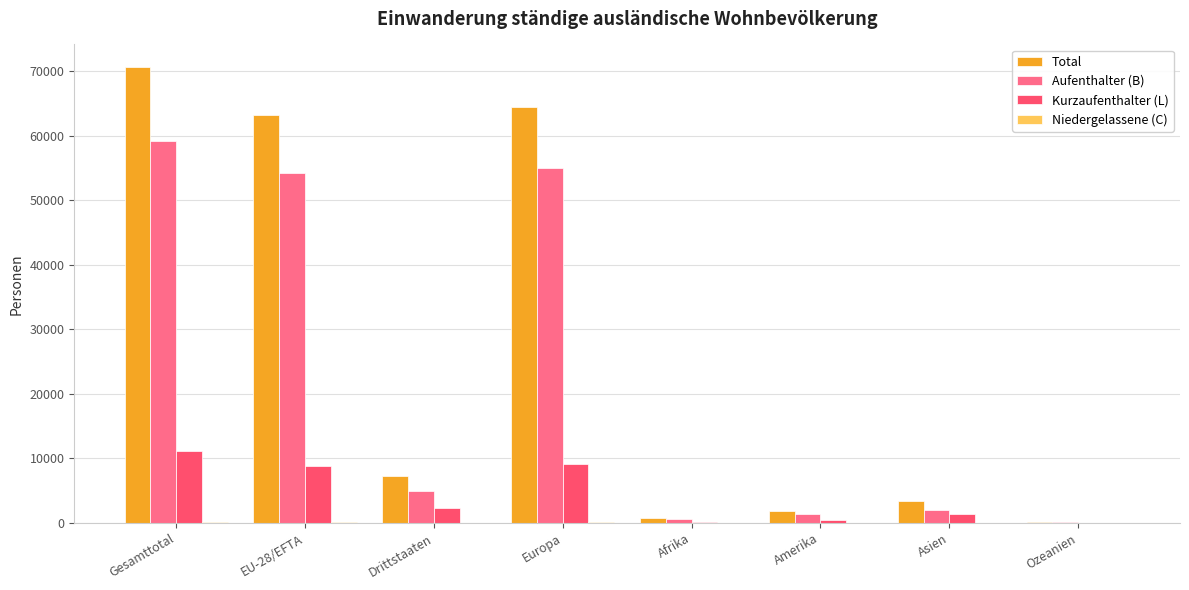

How many groups of bars are there?

8